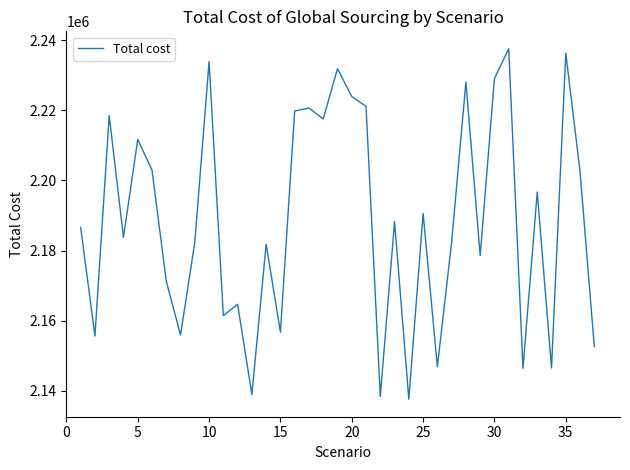

What is the greatest value displayed?

2237514.7